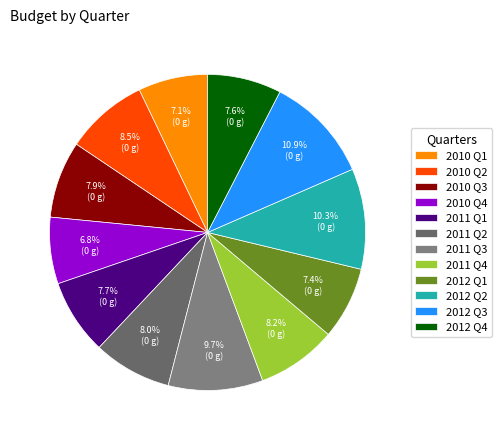

Count the number of slices in the pie.

12